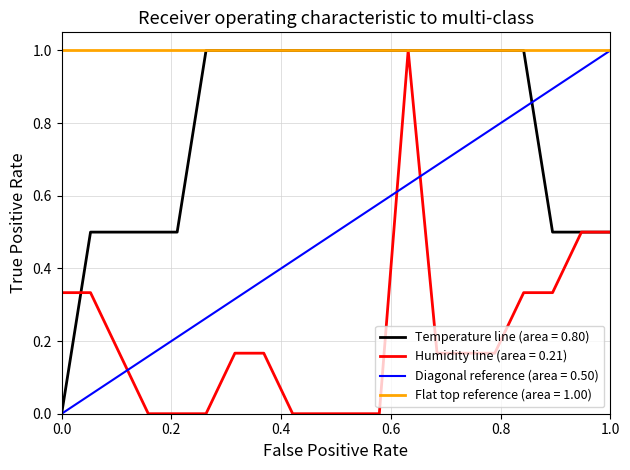

Which series has the largest range (max minus min)?

temperature